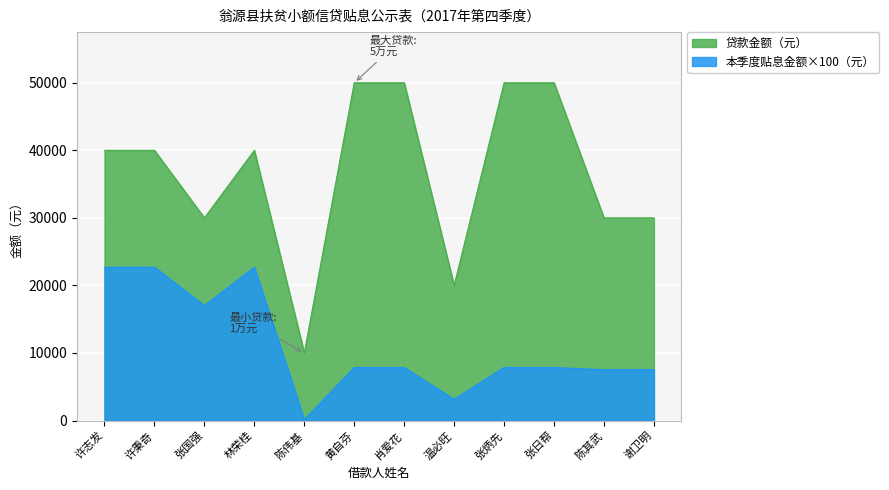

How many interior local valleys does the 本季度贴息金额（元） series have?

3